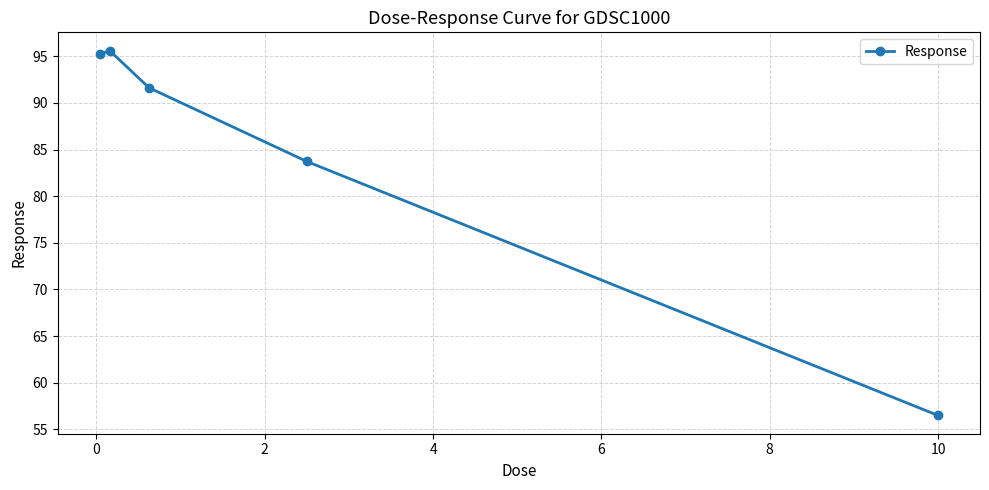

Count the number of categories in the chart.

5